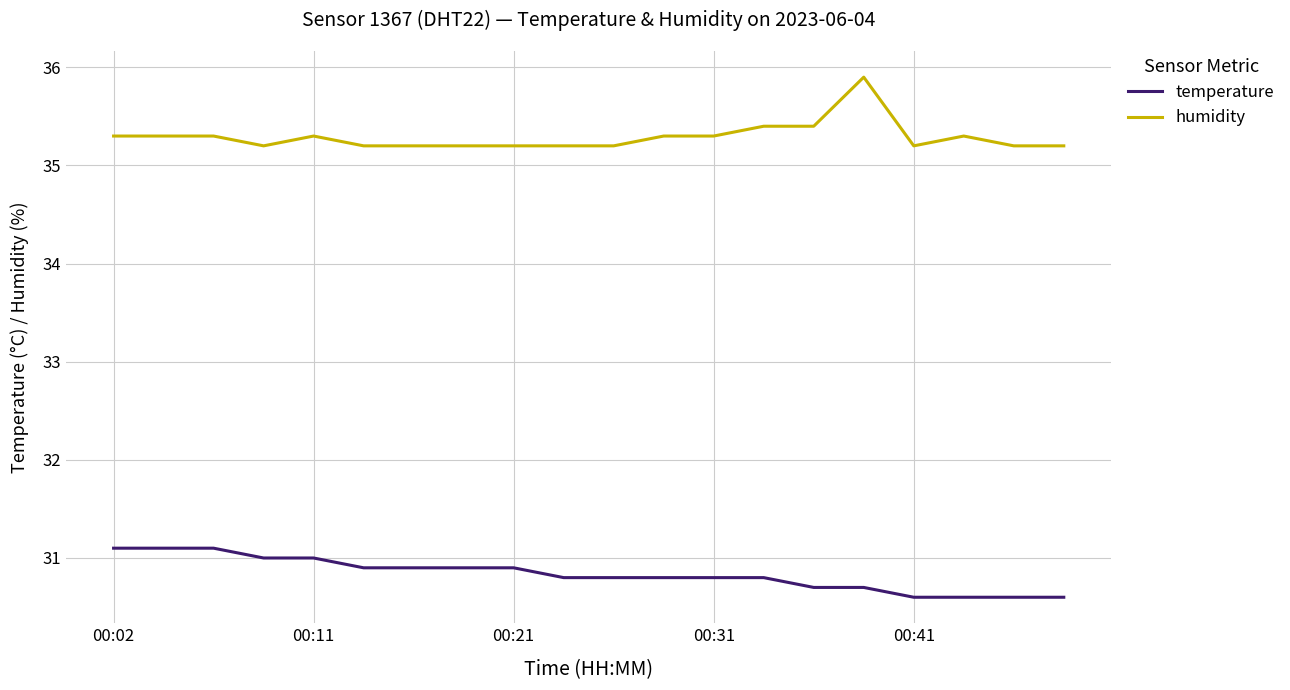

True or false: temperature and humidity intersect in this chart.

False